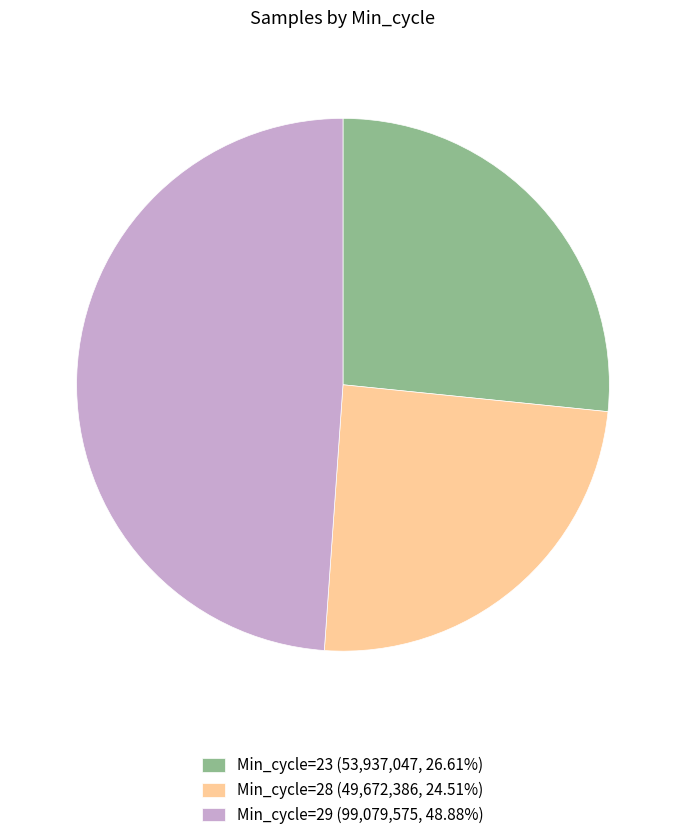

Do Min_cycle=29 (99,079,575, 48.88%) and Min_cycle=23 (53,937,047, 26.61%) together represent more than half of the pie?

Yes